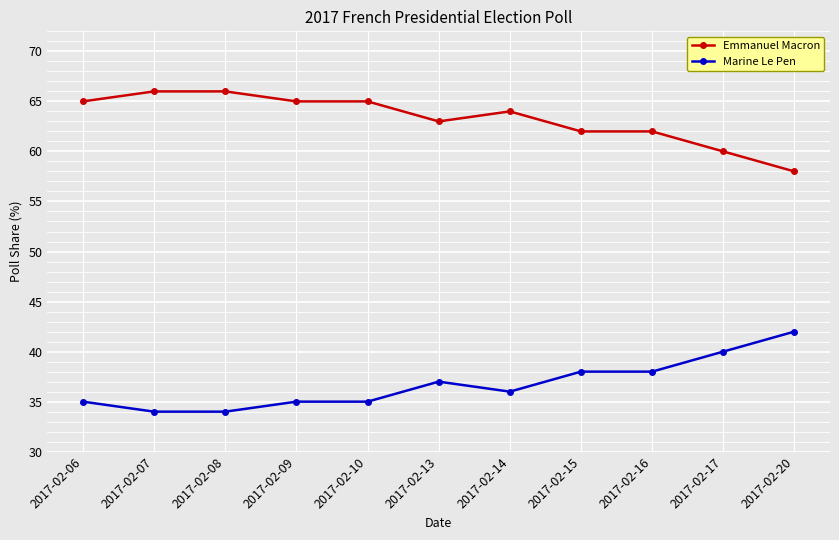

True or false: Marine Le Pen has a value of 36 at 2017-02-14.

True